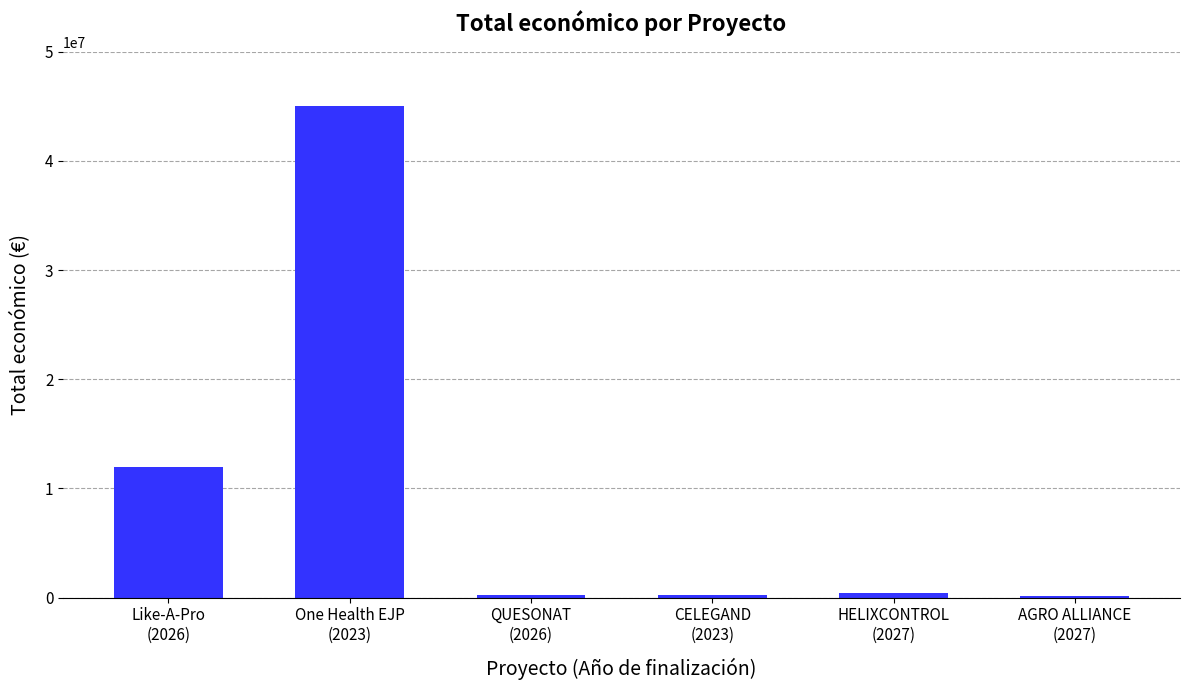

What is the sum of all values?

58065402